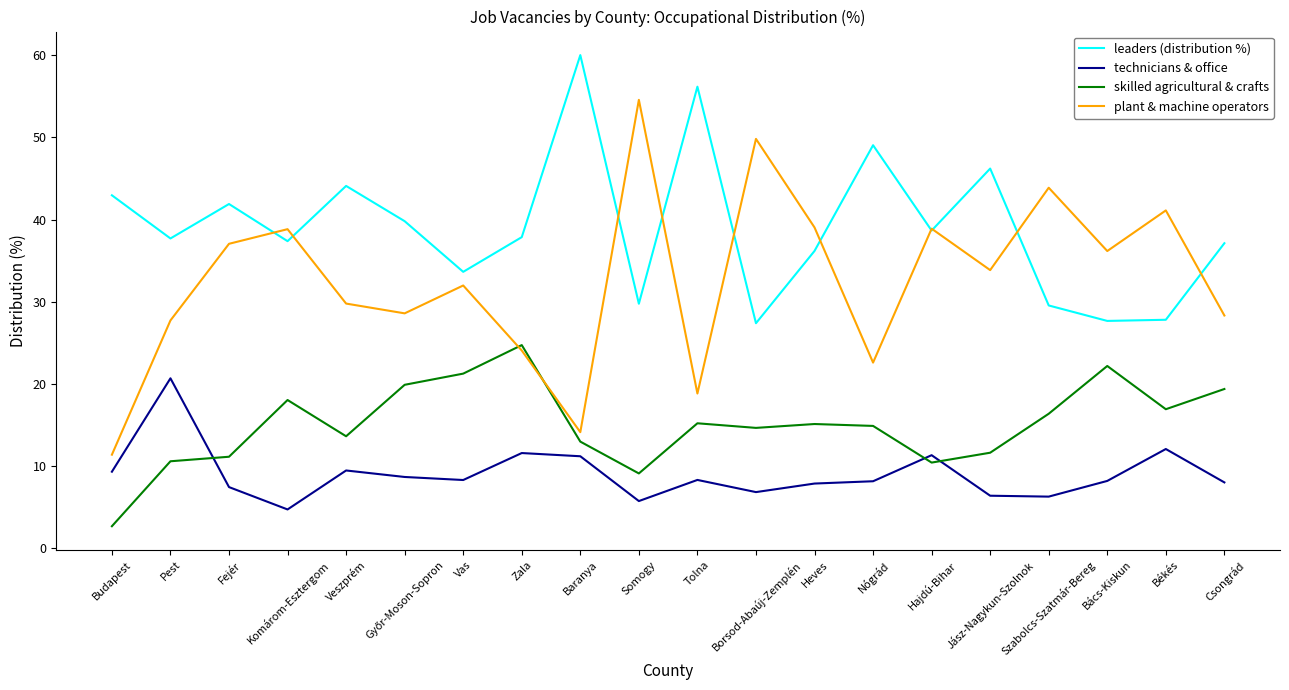

Rank the series by their maximum value, from lowest to highest.

technicians & office, skilled agricultural & crafts, plant & machine operators, leaders (distribution %)